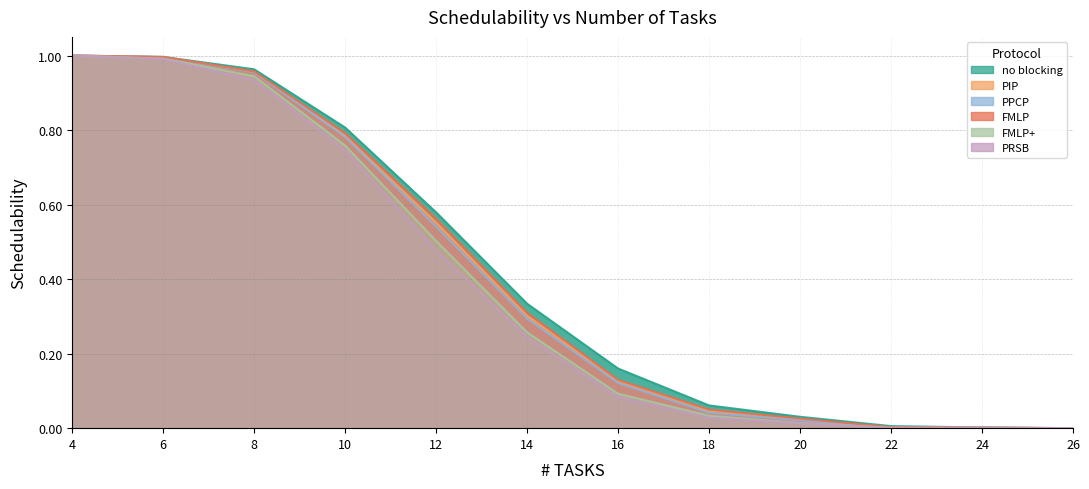

How many data points does each series have?

12